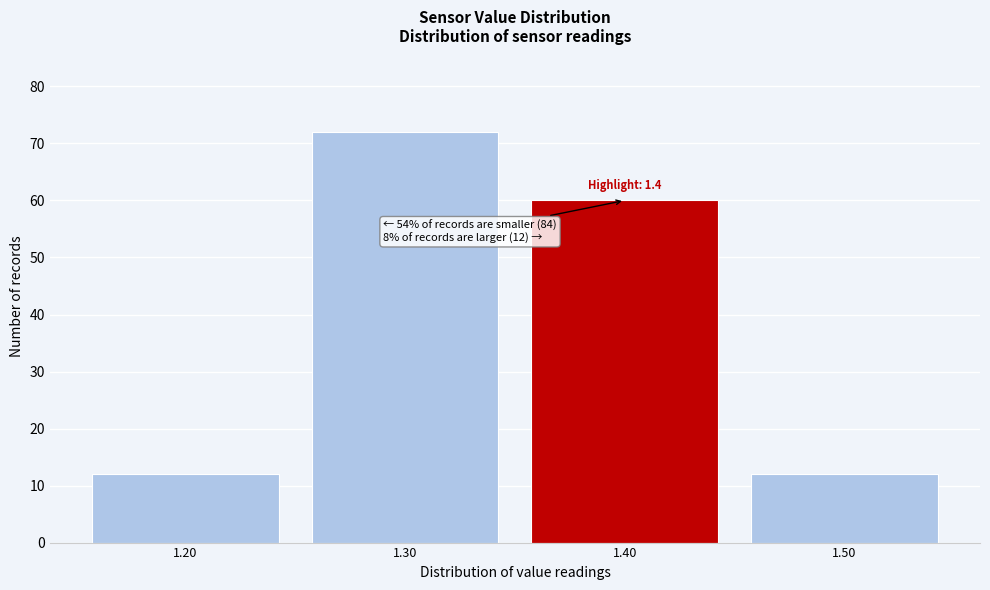

Which range on the x-axis has the tallest bar?

1.25 to 1.35